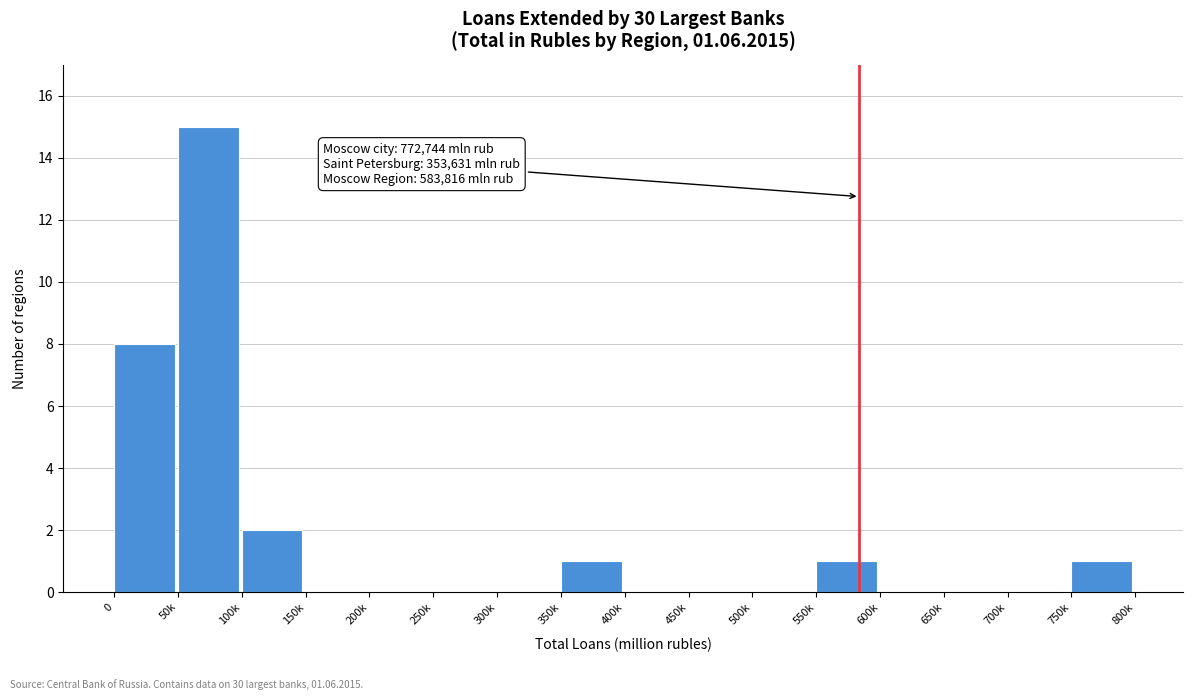

Reading left to right, transcribe all the data shown in this chart.

0=8	50k=15	100k=2	150k=0	200k=0	250k=0	300k=0	350k=1	400k=0	450k=0	500k=0	550k=1	600k=0	650k=0	700k=0	750k=1